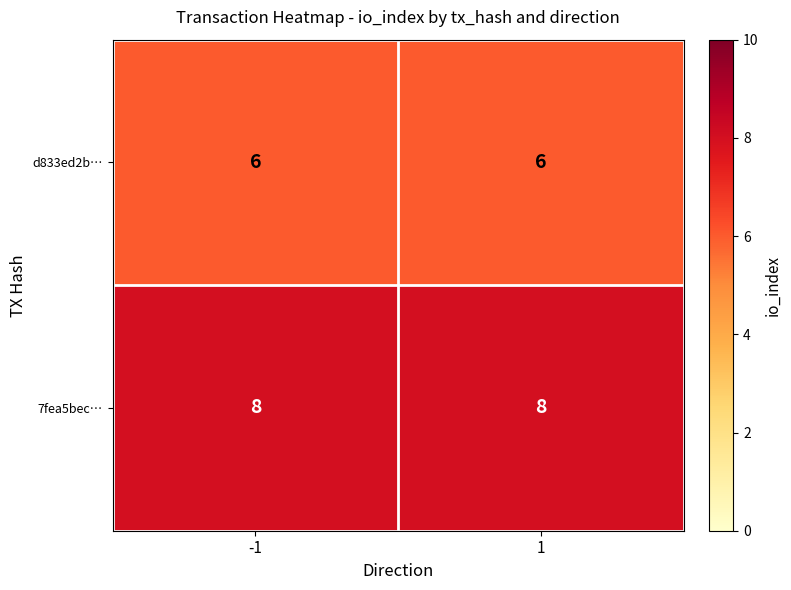

Reading left to right, what are all the values shown in this chart?

d833ed2b…: -1=6	1=6
7fea5bec…: -1=8	1=8